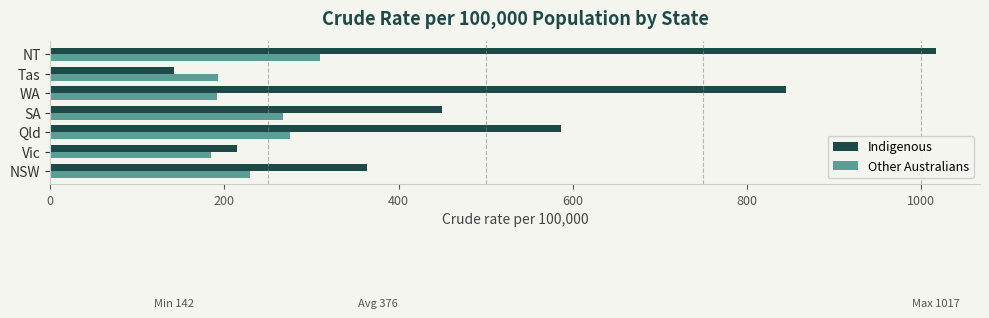

Rank the series by their maximum value, from highest to lowest.

Indigenous, Other Australians